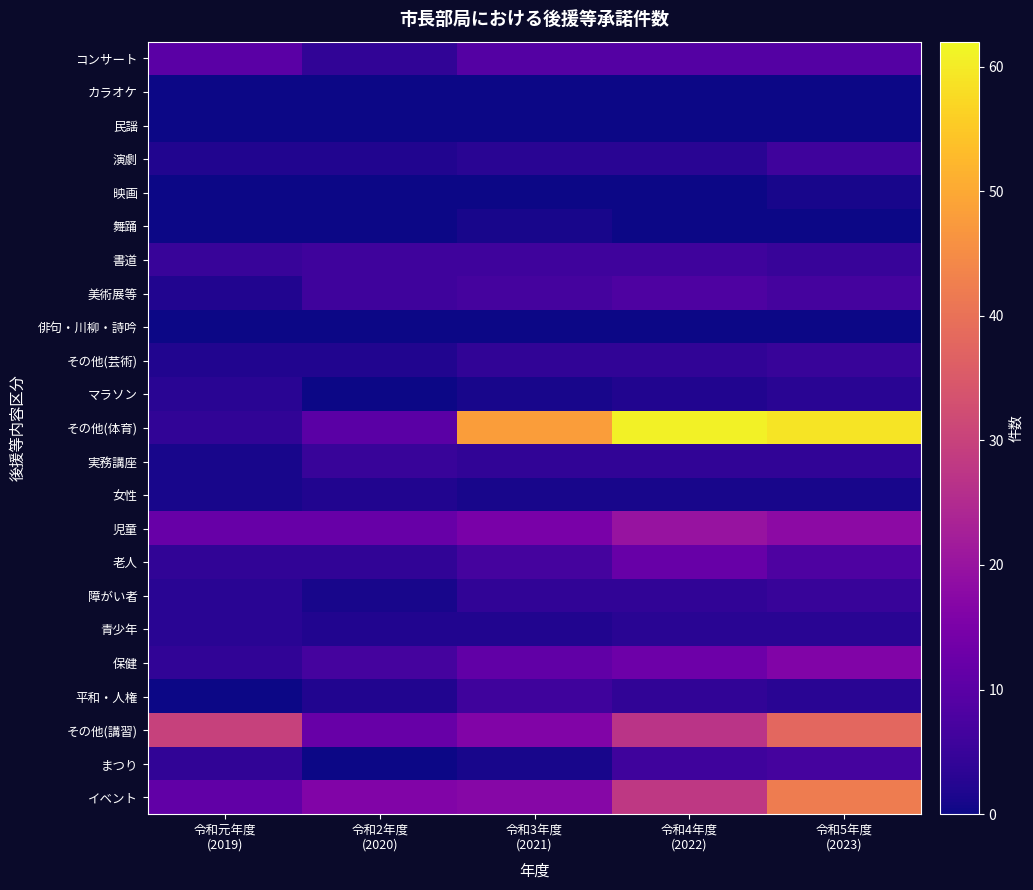

Which series has the largest range (max minus min)?

その他(体育)